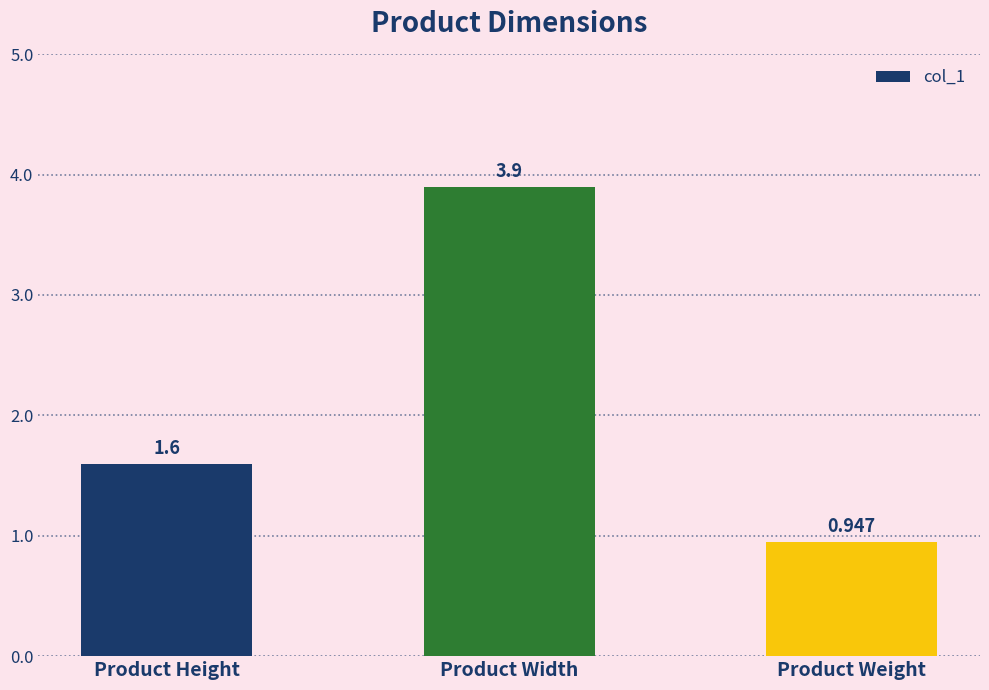

What is the change in value from Product Height to Product Width?

+2.3